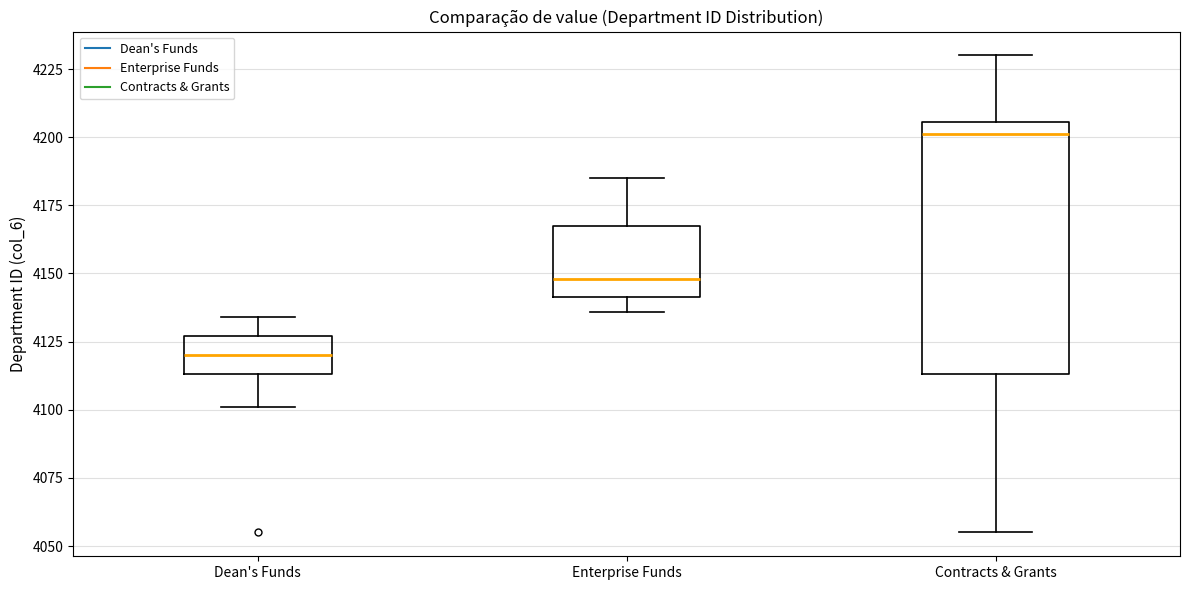

Where is the lower edge of the box for Dean's Funds on the y-axis? The values are not printed on the chart, so give them approximately, as read against the axis.

4115